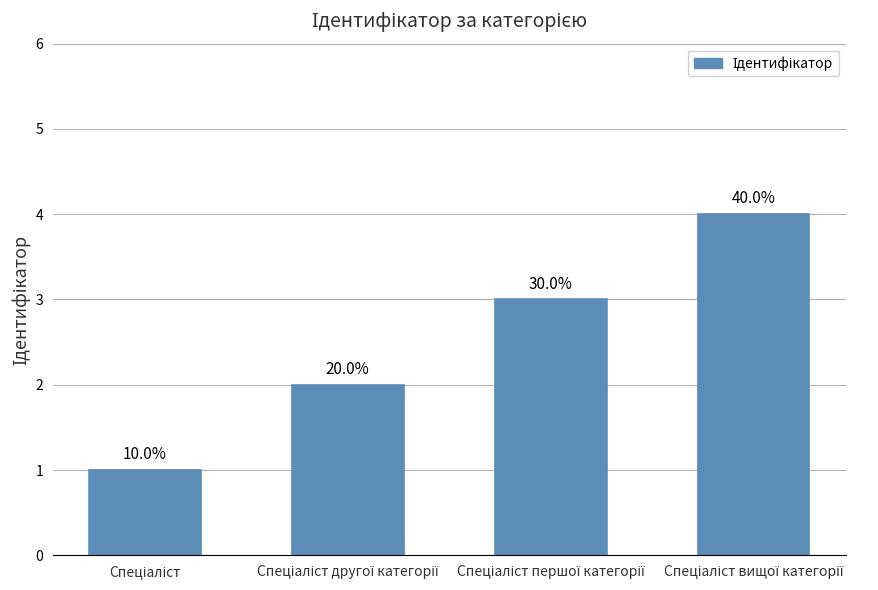

Are the bars grouped side by side (vs. stacked)?

No